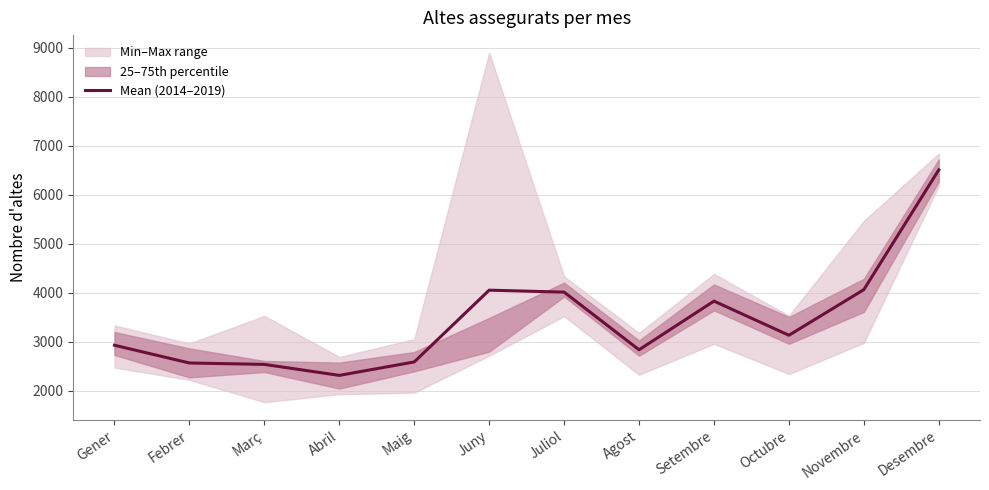

How many interior local valleys (lower than both neighbors) does the data have?

3